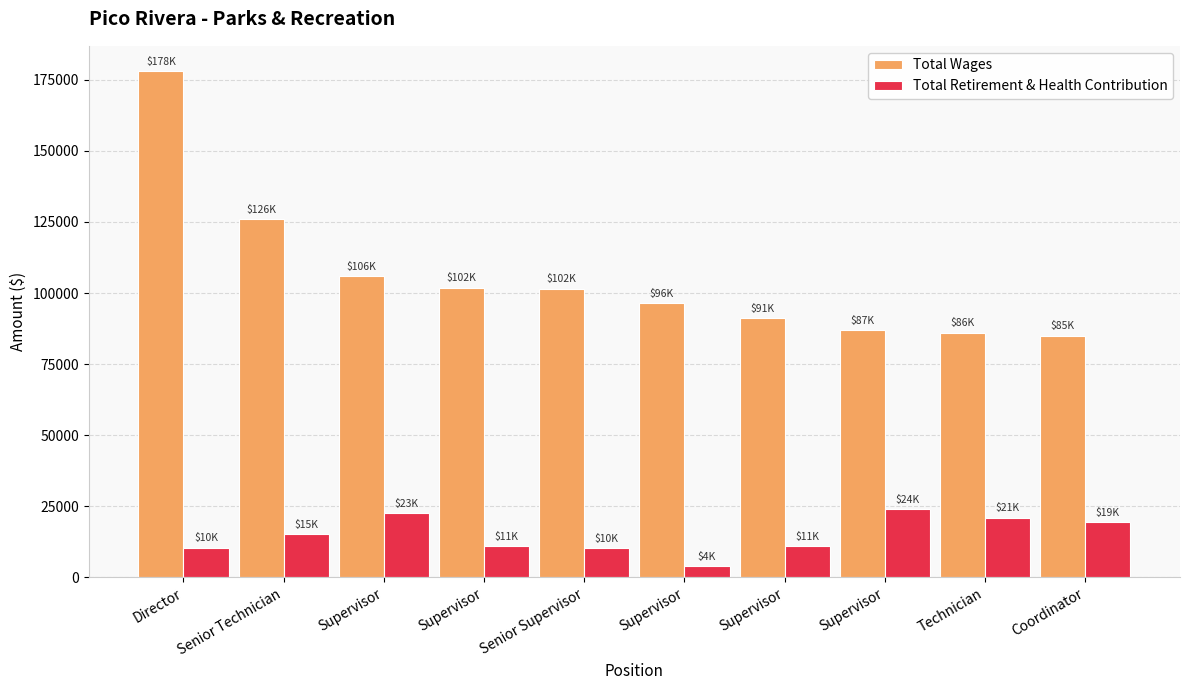

Rank the series at Supervisor from highest to lowest value.

Total Wages, Total Retirement & Health Contribution